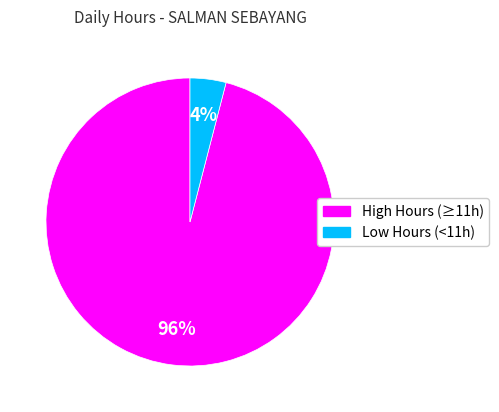

To the nearest percent, what is the difference between the largest and smallest slice percentages?

92%